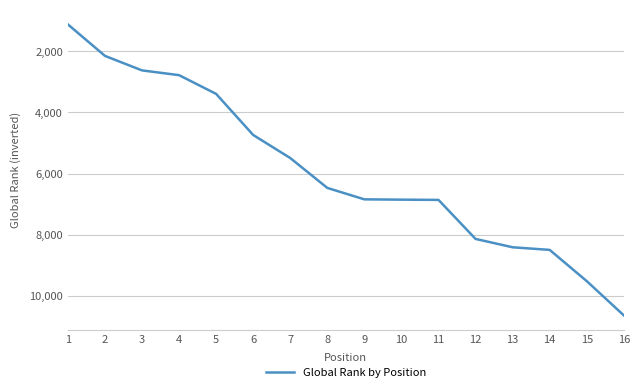

Which category has the highest value across all series?

16